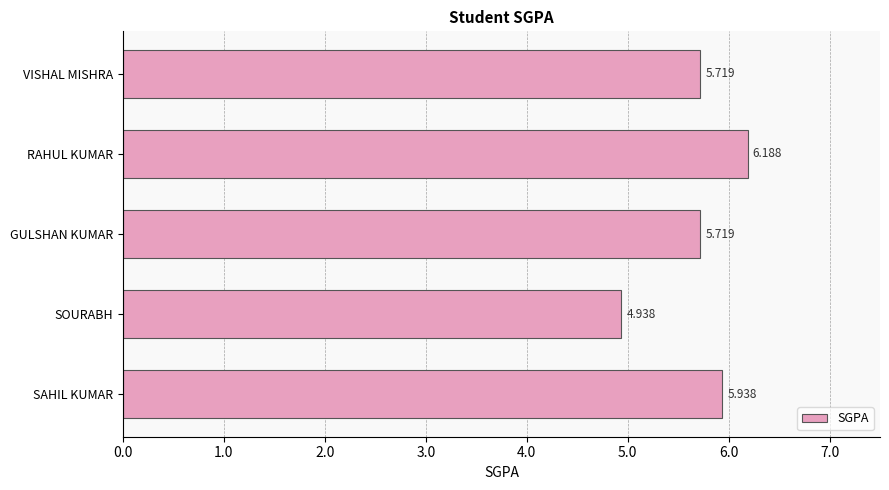

Which category has the lowest value across all series?

SOURABH